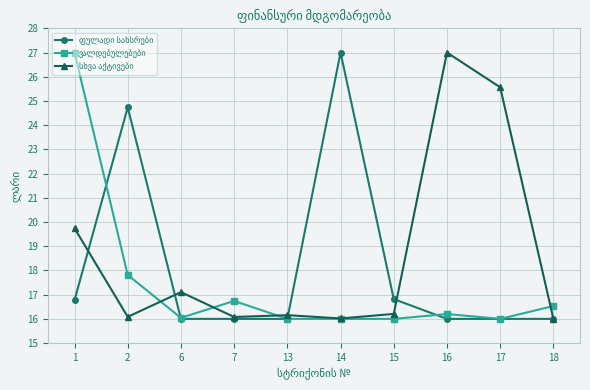

What is the maximum value shown in the chart?

27.0